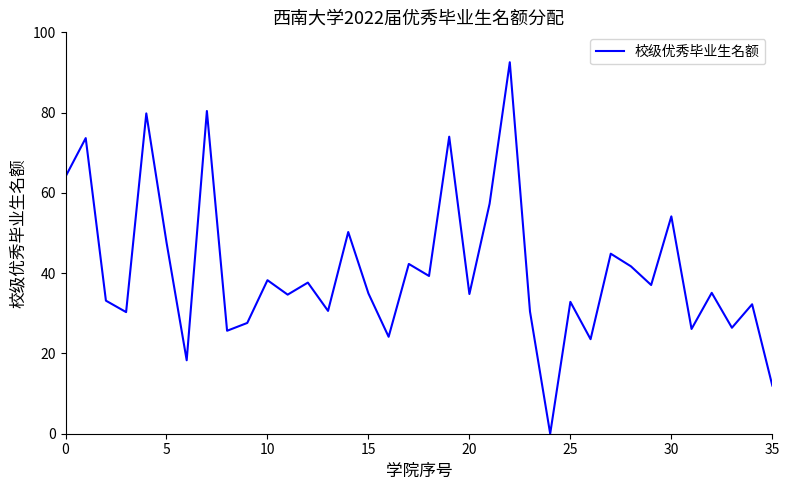

Does the chart display data point markers on the line(s)?

No